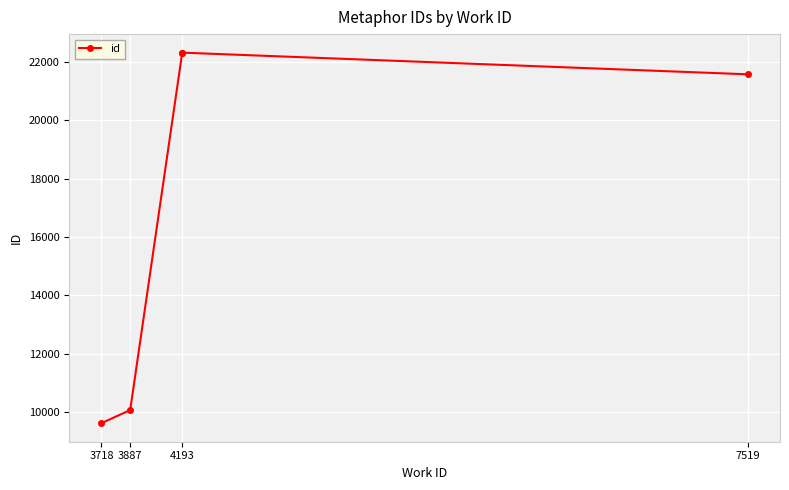

Count the number of data series in this chart.

1